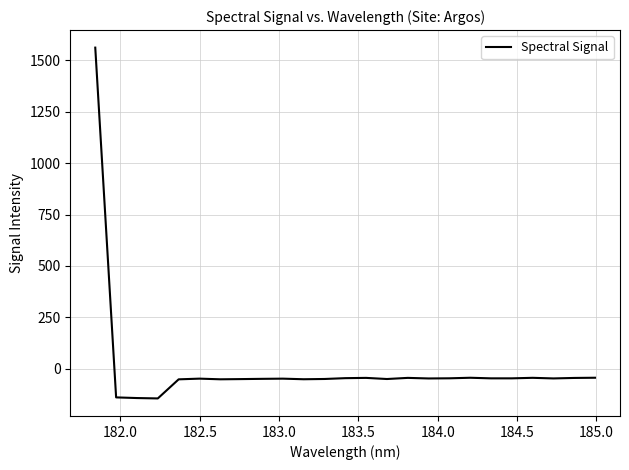

What is the maximum value shown in the chart?

1562.6